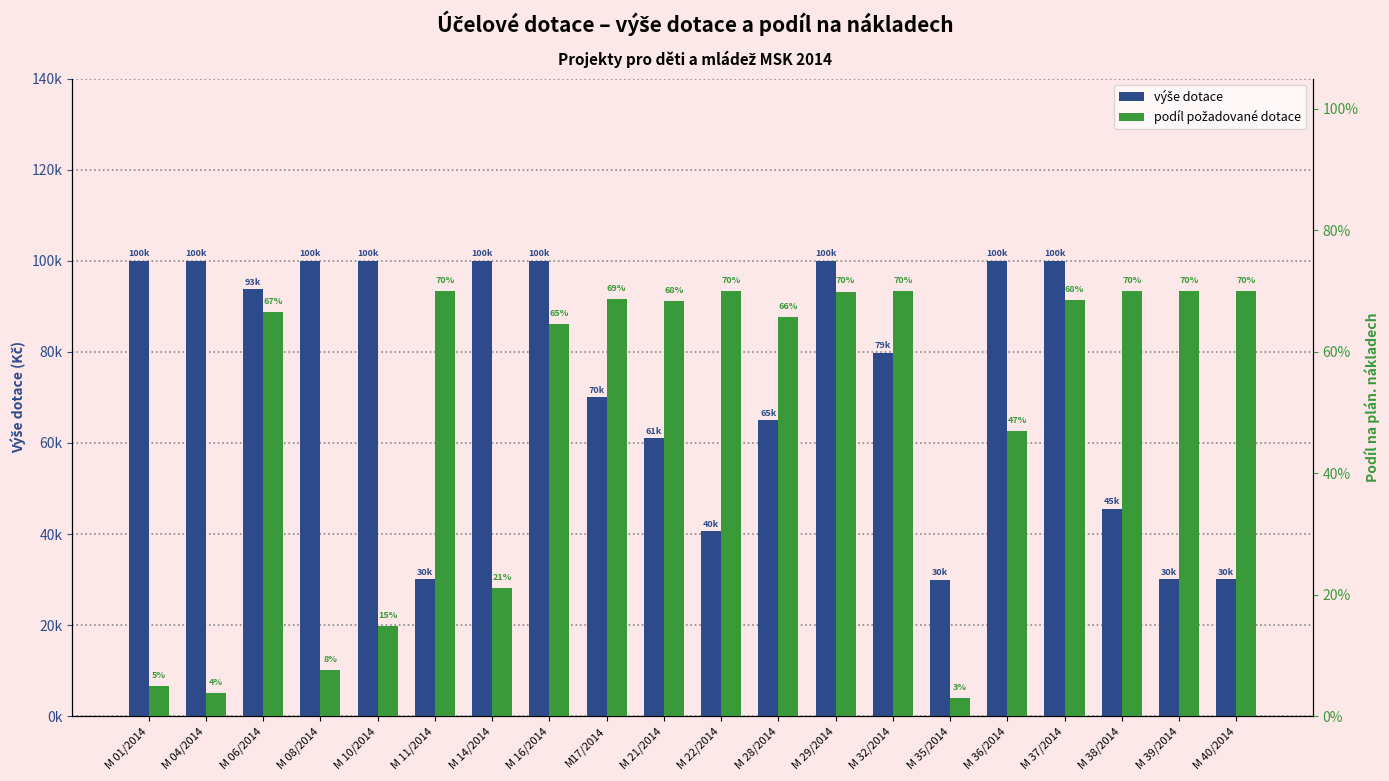

Reading left to right, what are all the values shown in this chart?

výše dotace: M 01/2014=100000.0	M 04/2014=100000.0	M 06/2014=93700.0	M 08/2014=100000.0	M 10/2014=100000.0	M 11/2014=30100.0	M 14/2014=100000.0	M 16/2014=100000.0	M17/2014=70000.0	M 21/2014=61000.0	M 22/2014=40600.0	M 28/2014=65000.0	M 29/2014=100000.0	M 32/2014=79800.0	M 35/2014=30000.0	M 36/2014=100000.0	M 37/2014=100000.0	M 38/2014=45600.0	M 39/2014=30100.0	M 40/2014=30100.0
podíl požadované dotace: M 01/2014=0.1	M 04/2014=0.0	M 06/2014=0.7	M 08/2014=0.1	M 10/2014=0.1	M 11/2014=0.7	M 14/2014=0.2	M 16/2014=0.6	M17/2014=0.7	M 21/2014=0.7	M 22/2014=0.7	M 28/2014=0.7	M 29/2014=0.7	M 32/2014=0.7	M 35/2014=0.0	M 36/2014=0.5	M 37/2014=0.7	M 38/2014=0.7	M 39/2014=0.7	M 40/2014=0.7